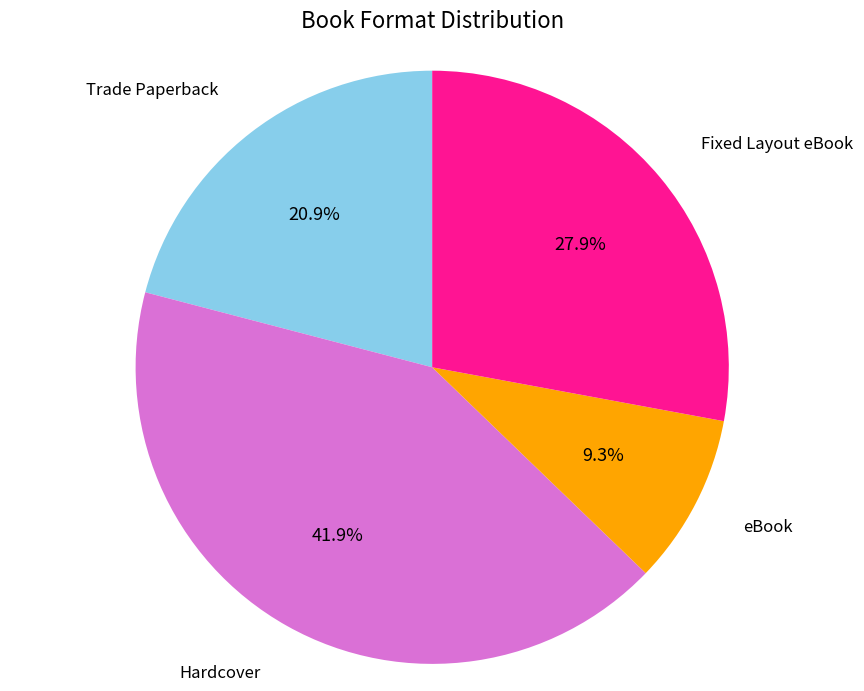

Is there any slice that represents more than half of the pie?

No